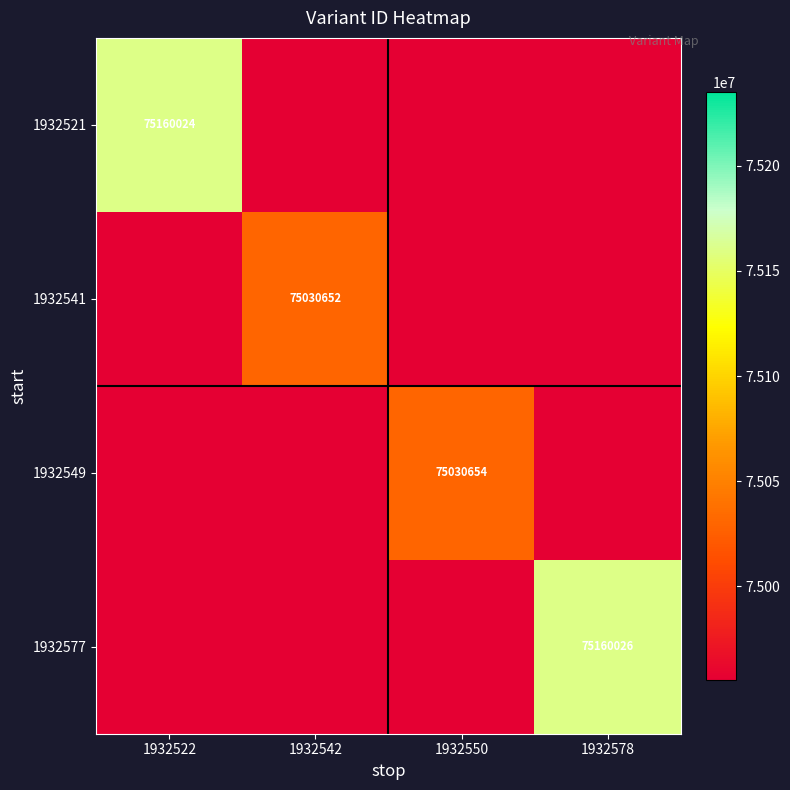

The value of 1932549 at 1932550 is 75030654. True or false?

True